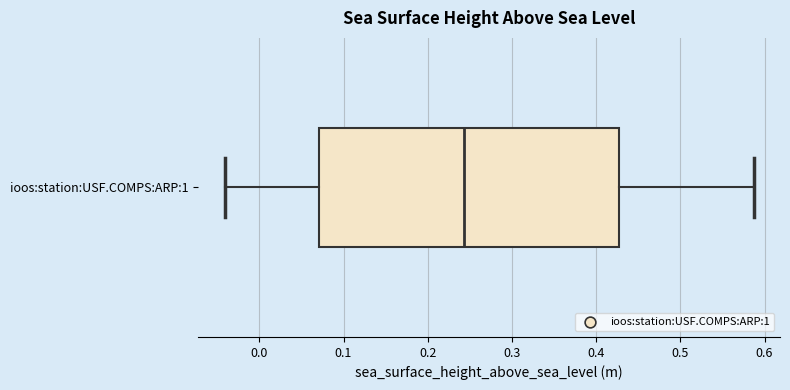

Where does the median line of the box for ioos:station:USF.COMPS:ARP:1 sit on the x-axis? The values are not printed on the chart, so give them approximately, as read against the axis.

0.24